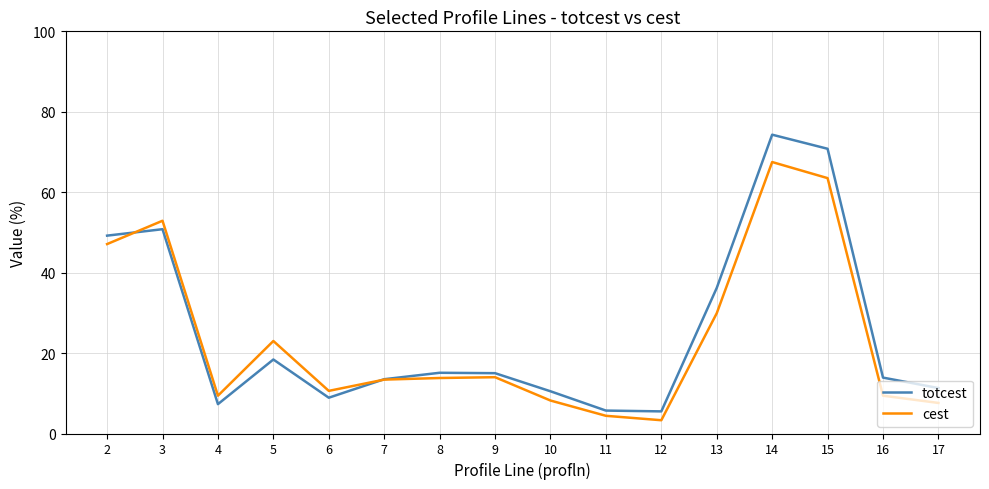

What is the average value of the totcest series?

25.4